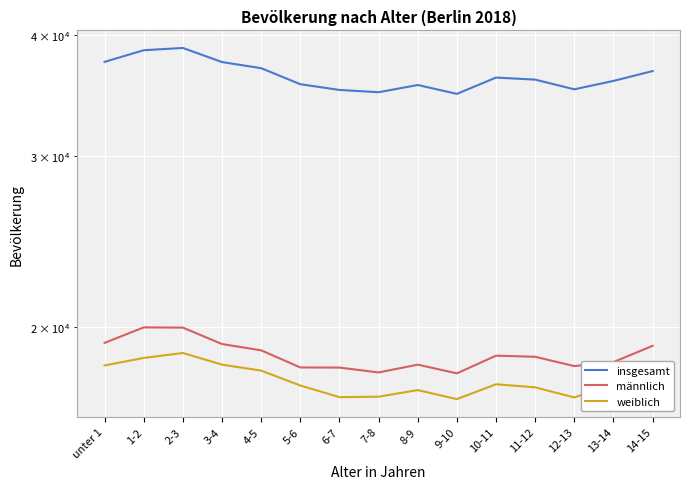

Count the number of data series in this chart.

3